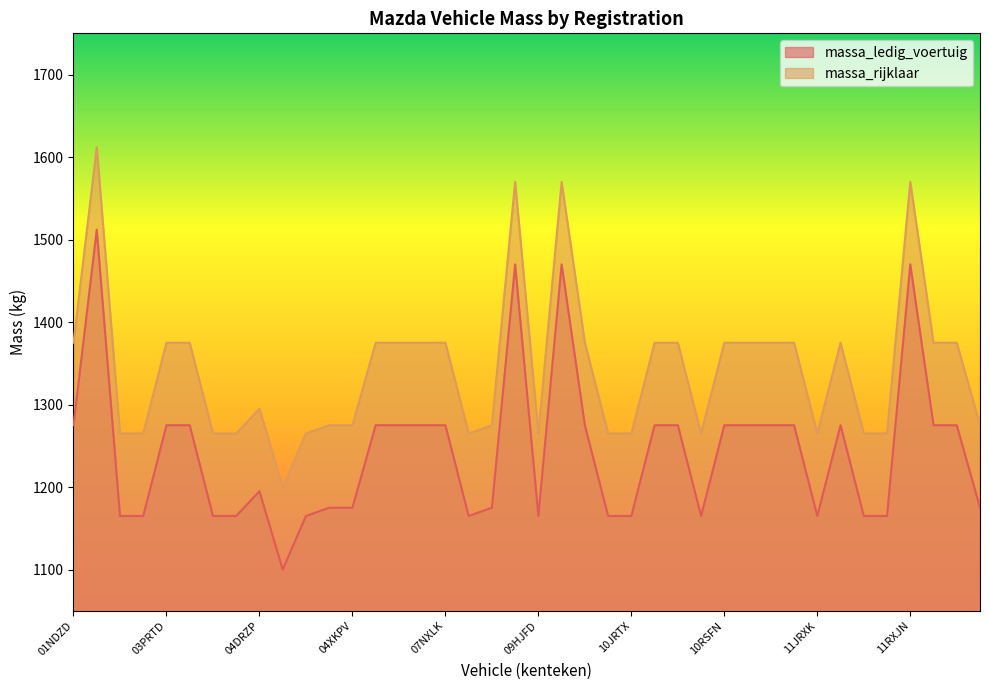

True or false: massa_rijklaar has more than 1 interior local peaks.

True